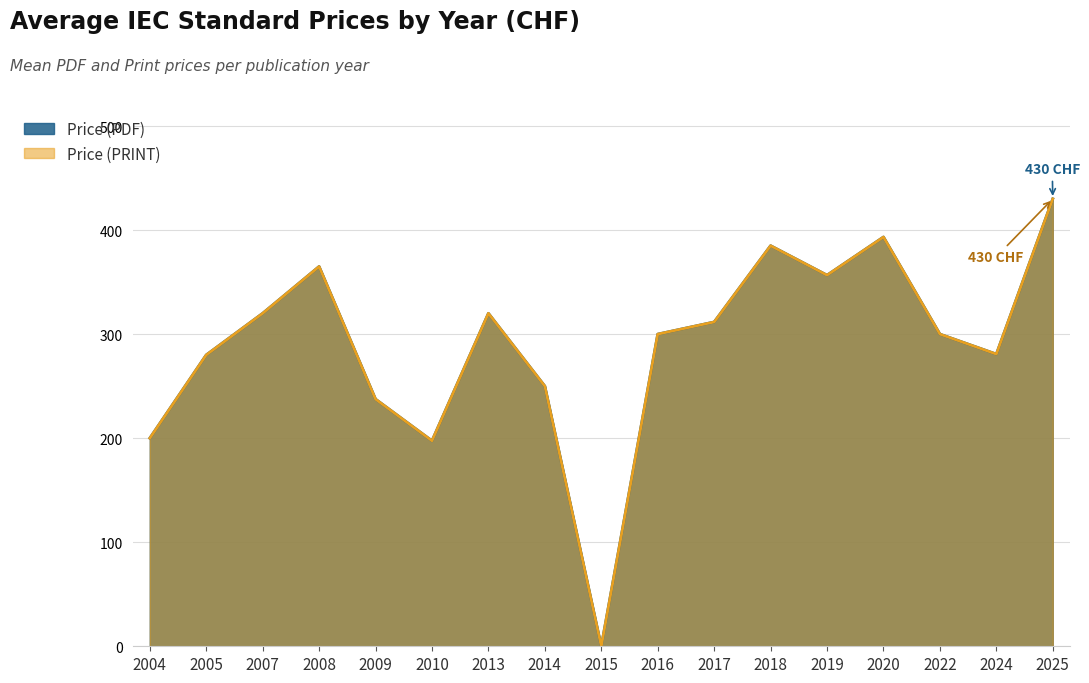

True or false: Price (PDF) and Price (PRINT) intersect in this chart.

False